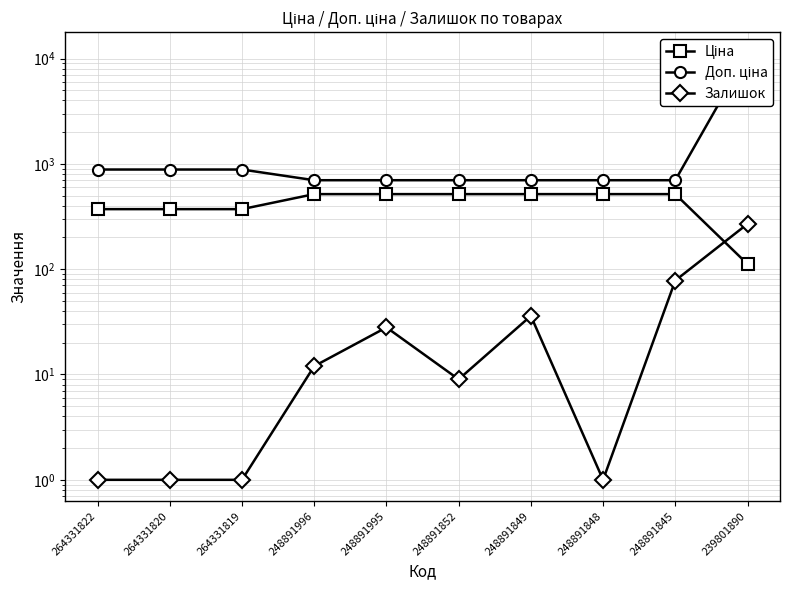

How many lines are shown in the chart?

3